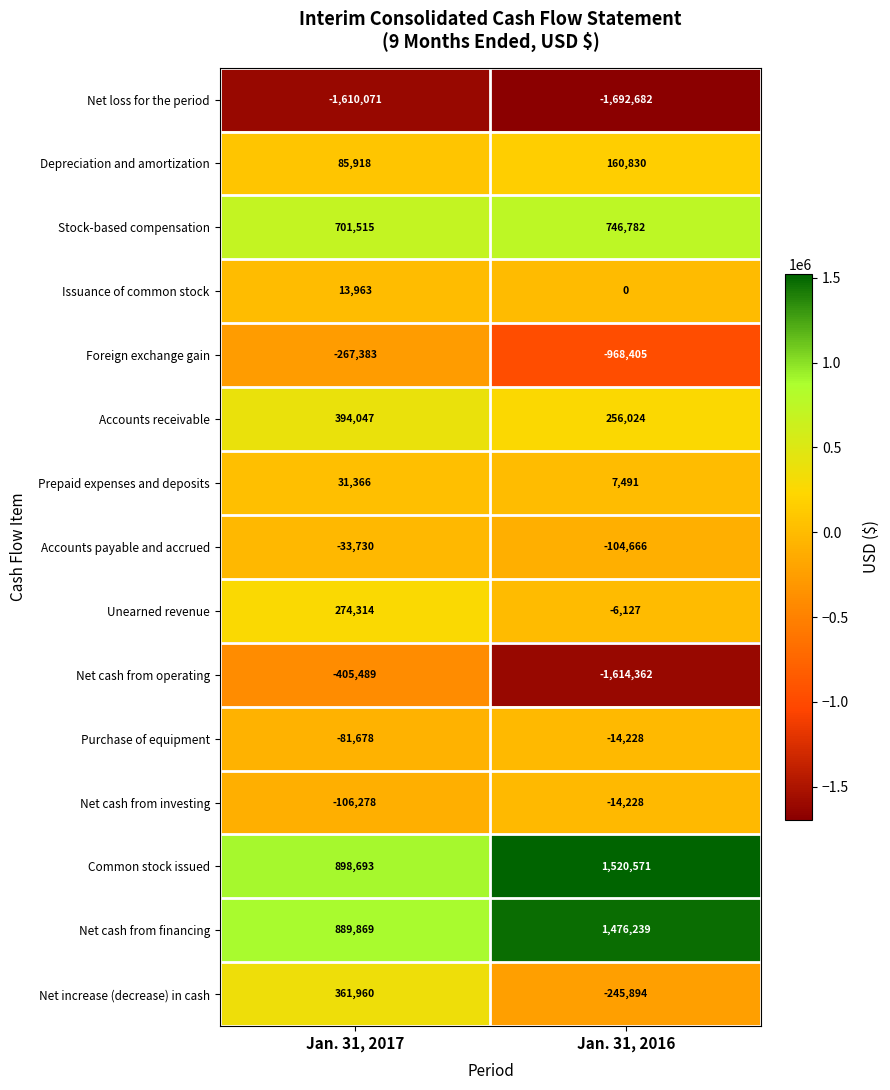

How many data points does each series have?

2